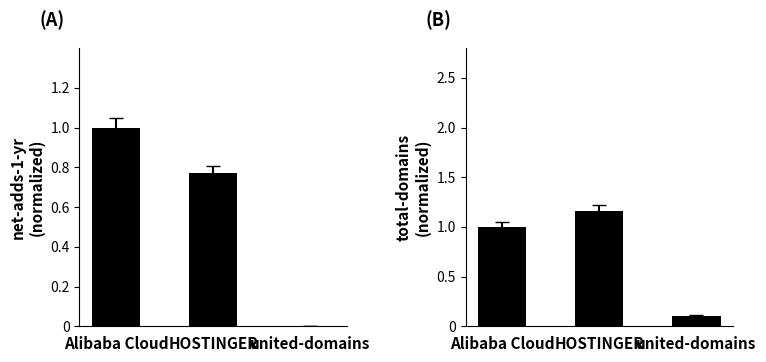

What is the difference between the total-domains (normalized) values at HOSTINGER and united-domains?

1.1